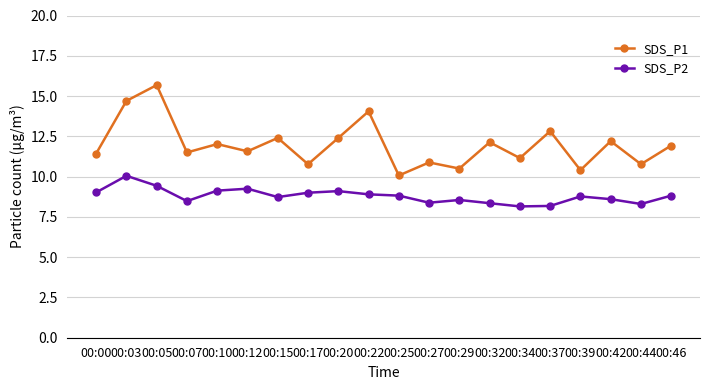

What is the total value across all series at 00:25?

18.9